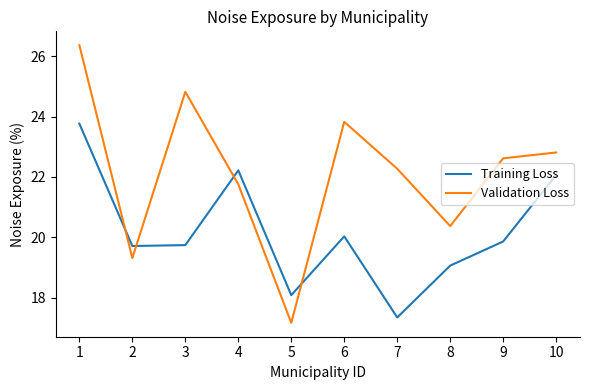

At 7, list the series in order from largest to smallest.

Validation Loss, Training Loss